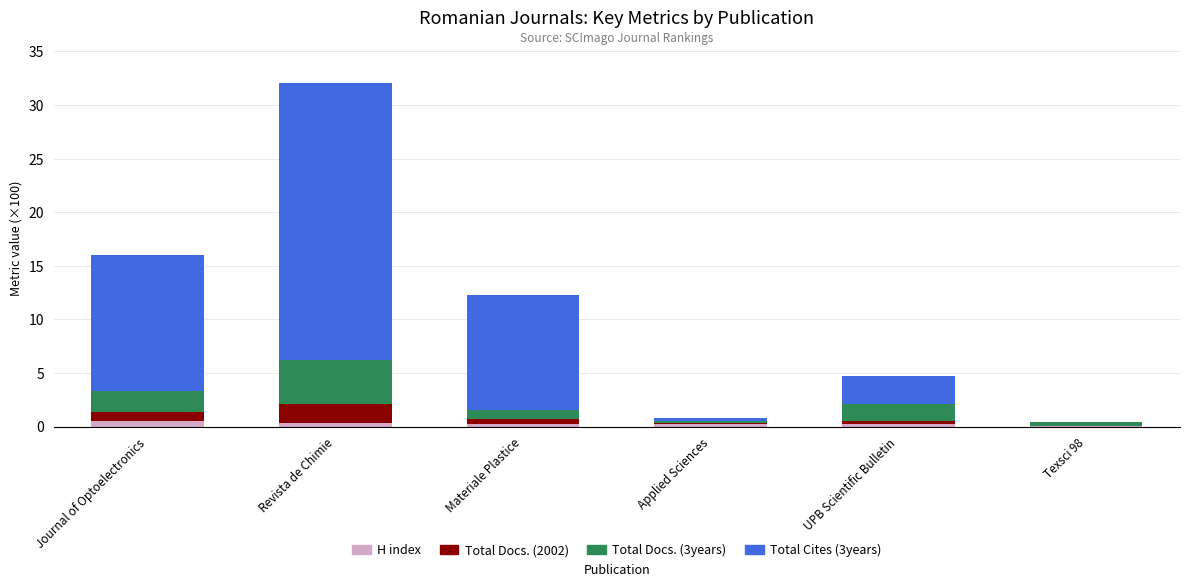

The H index series shows 0.0 at Texsci 98. True or false?

True